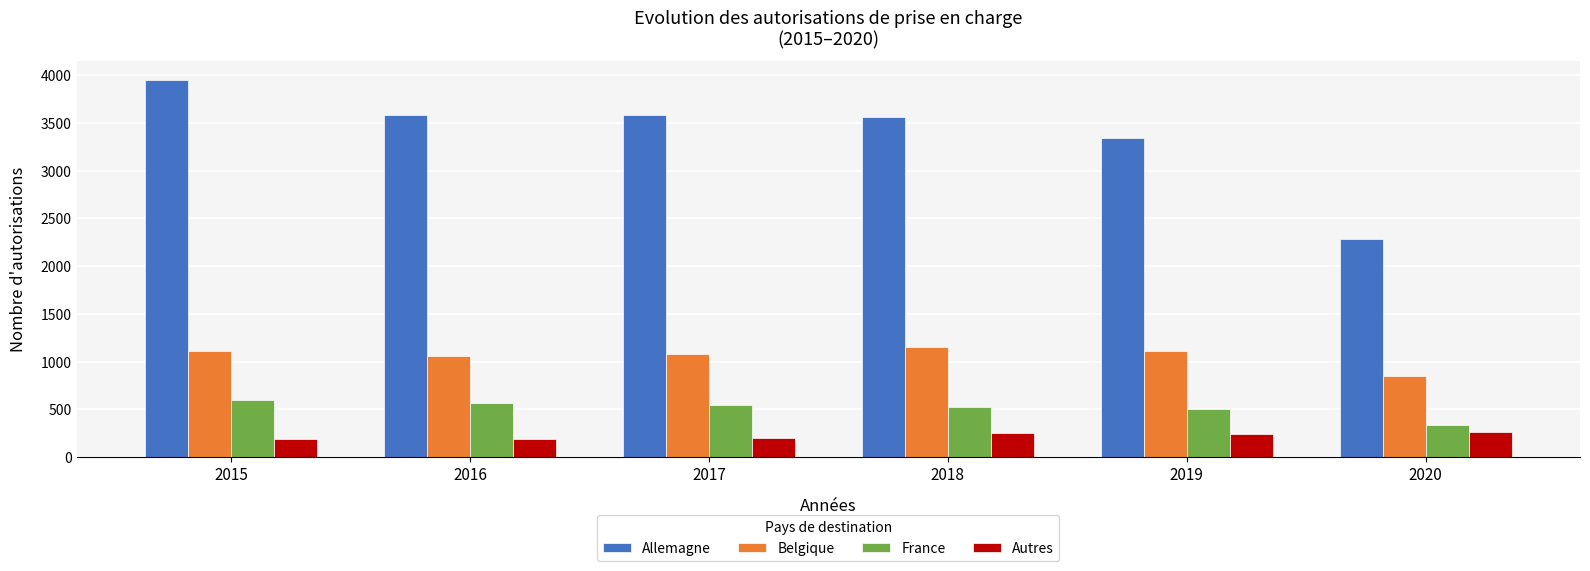

What is the difference between the highest and lowest values at 2016?

3395